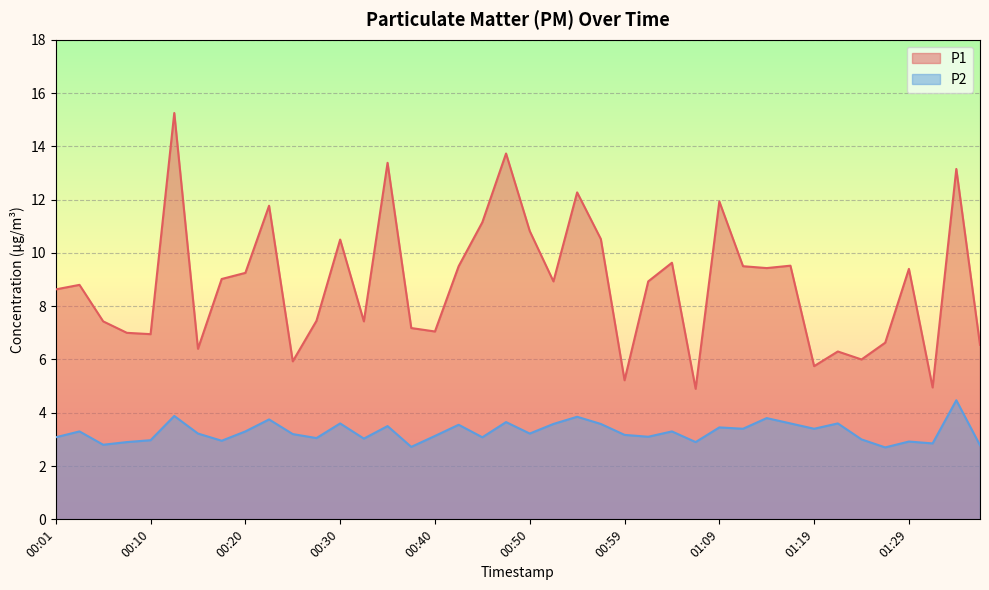

At which label does P2 reach its minimum?

01:26